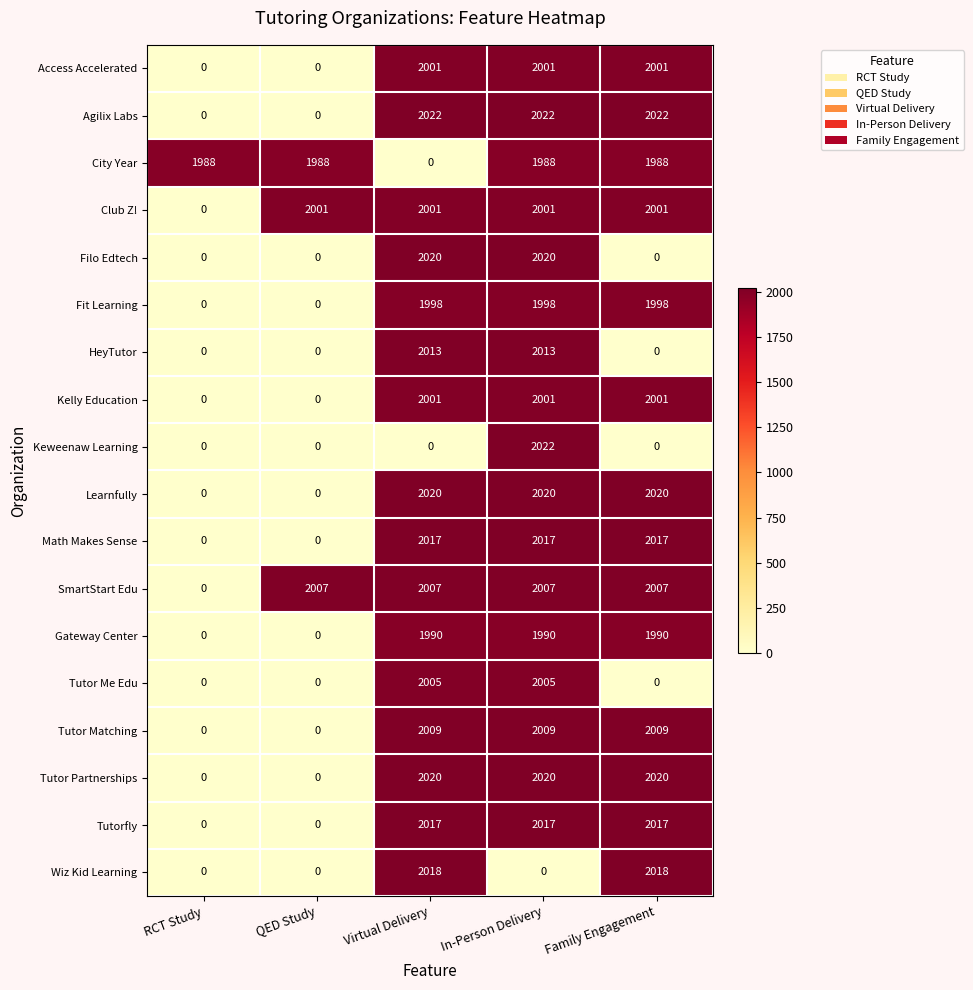

The value of Tutor Me Edu at Family Engagement is 0. True or false?

True